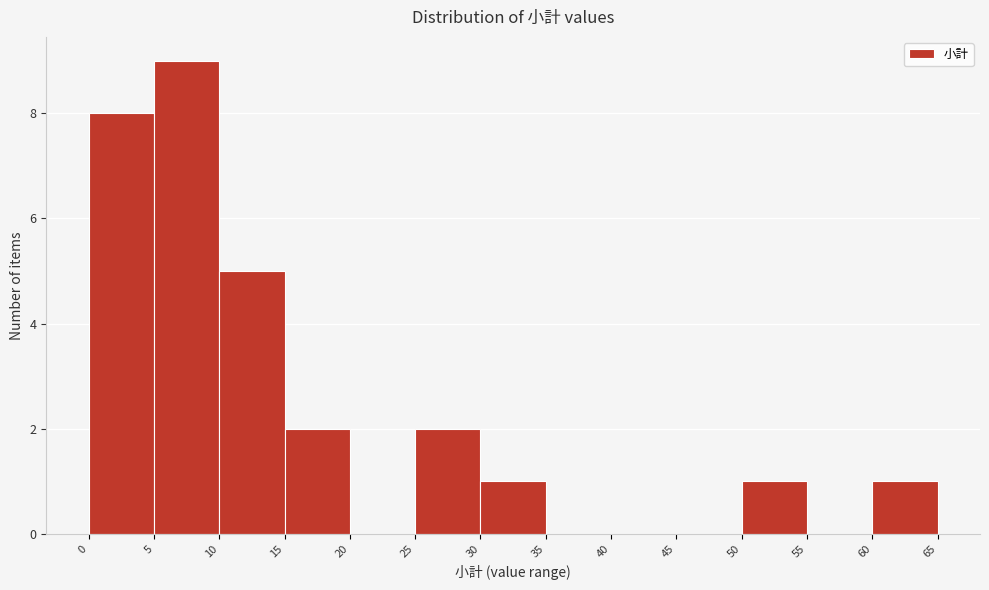

Reading left to right, list every bar in this chart as the range it spans on the x-axis followed by its height. The values are not printed on the chart, so give them approximately, as read against the axis.

0 to 5: 8
5 to 10: 9
10 to 15: 5
15 to 20: 2
20 to 25: 0
25 to 30: 2
30 to 35: 1
35 to 40: 0
40 to 45: 0
45 to 50: 0
50 to 55: 1
55 to 60: 0
60 to 65: 1